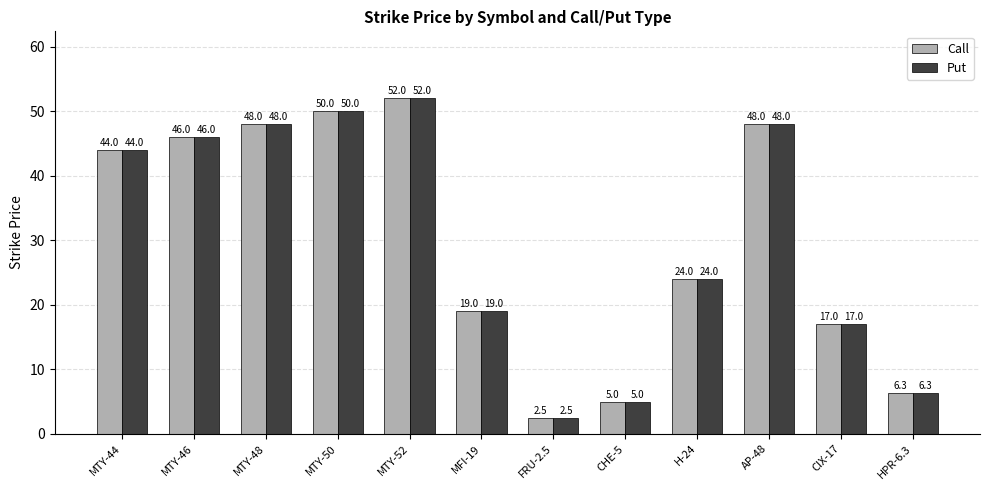

How many bars are there in total?

24